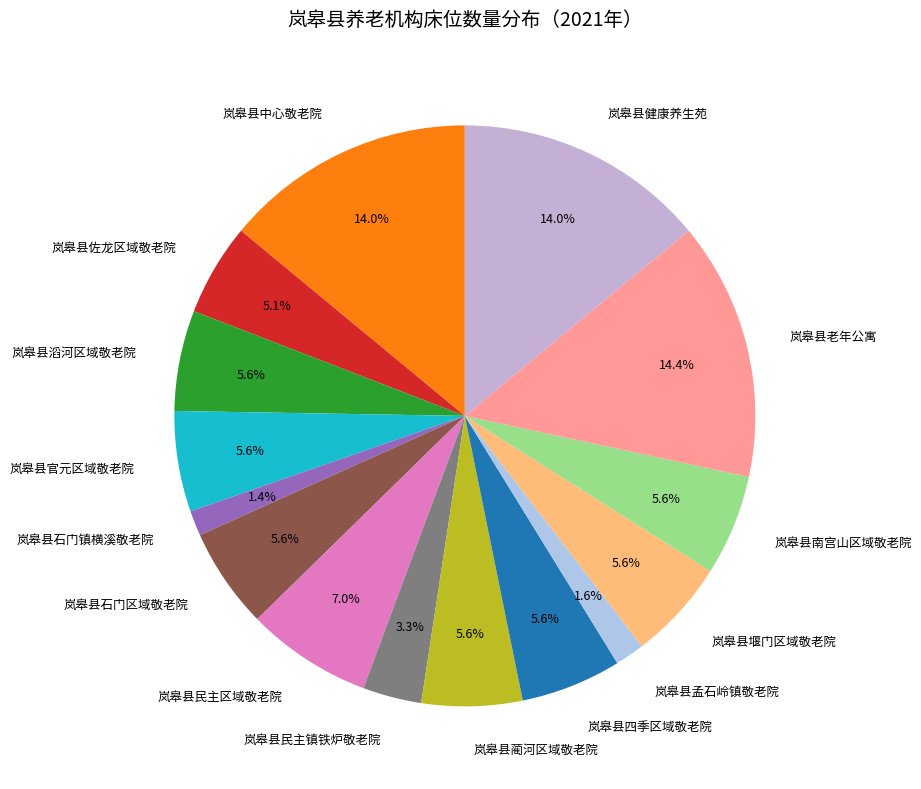

Is there any slice that represents more than half of the pie?

No